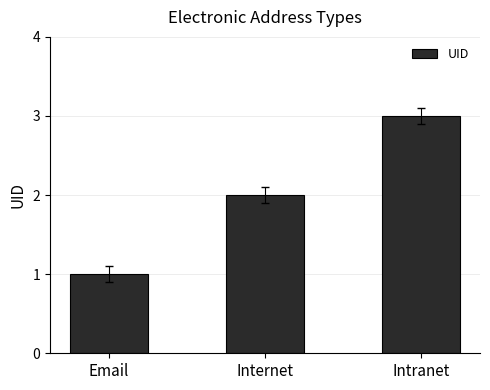

What is the average value?

2